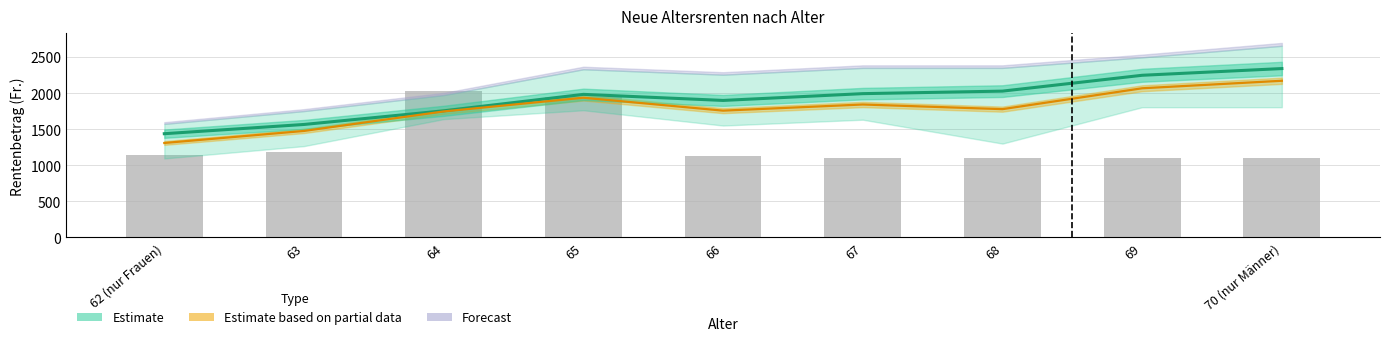

Is it true that Anzahl Personen (skaliert) equals 598.9 at 68?

False